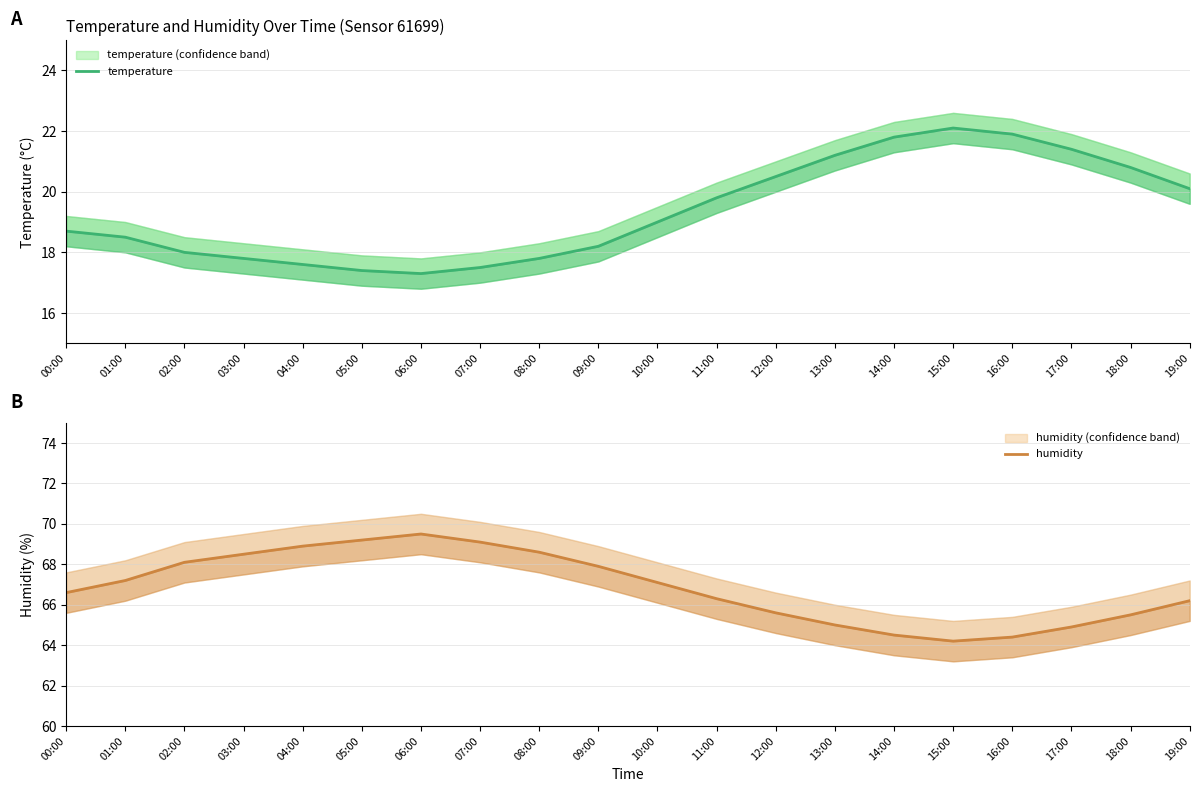

True or false: humidity and temperature cross at least once.

False